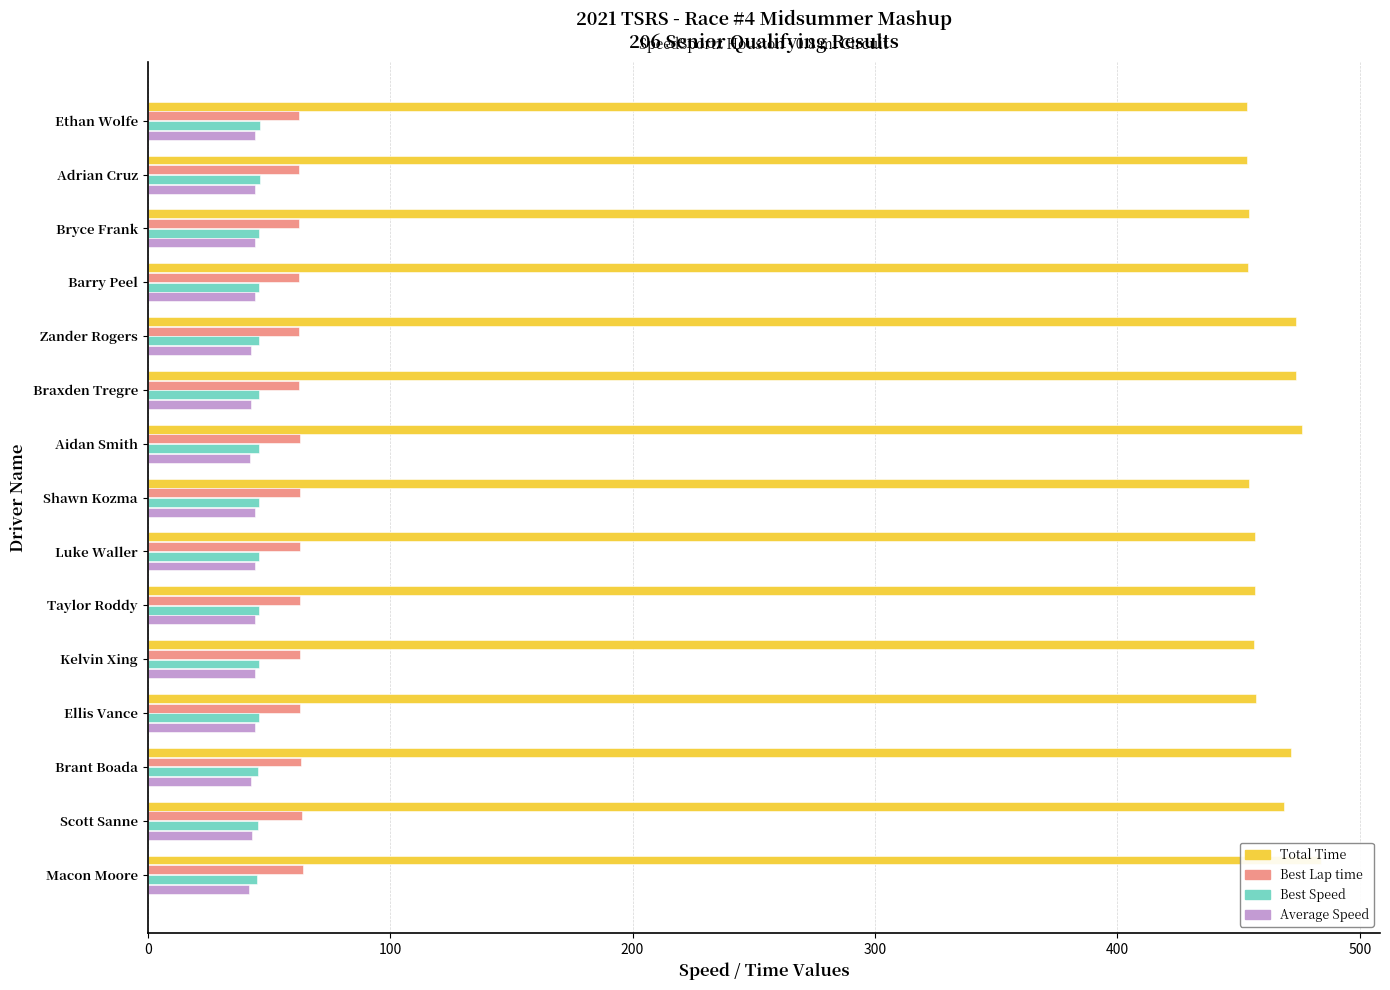

What is the total value across all series at Taylor Roddy?

609.4